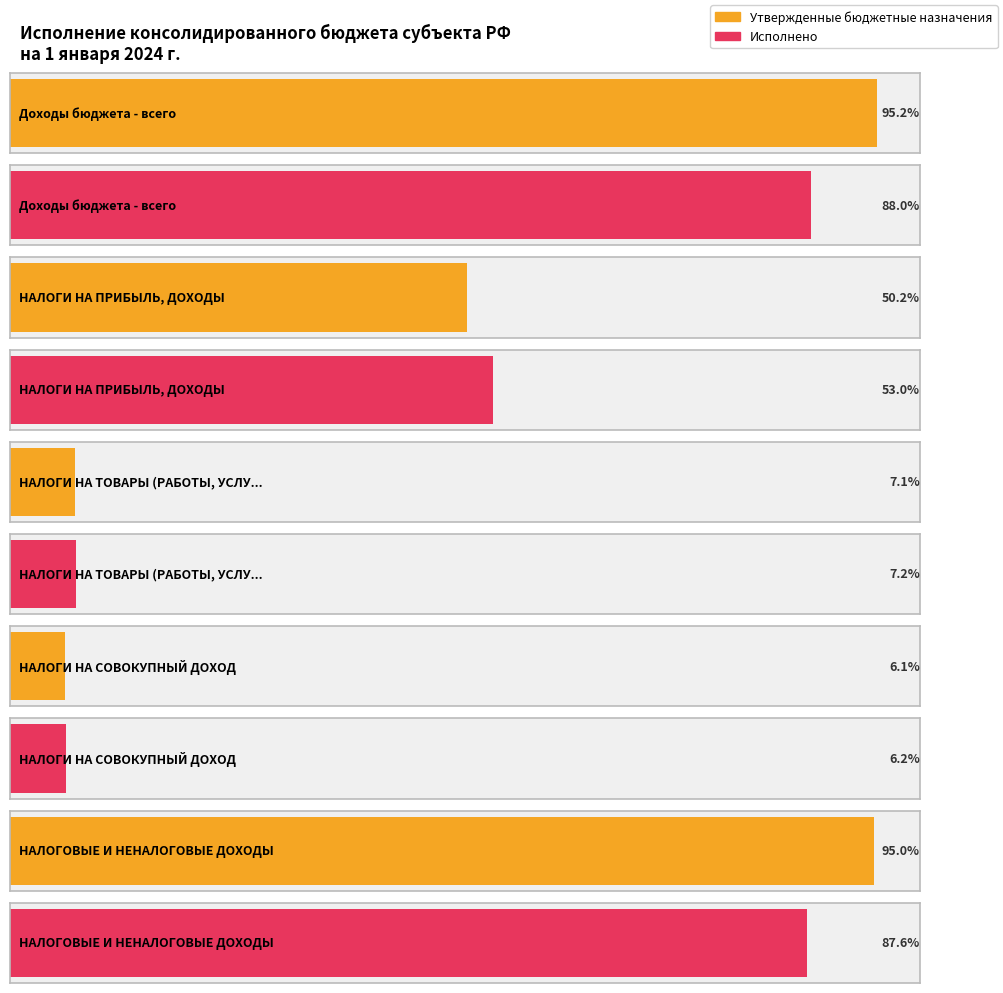

What is the label of the 3rd bar from the right?

НАЛОГИ НА ТОВАРЫ (РАБОТЫ, УСЛУГИ)